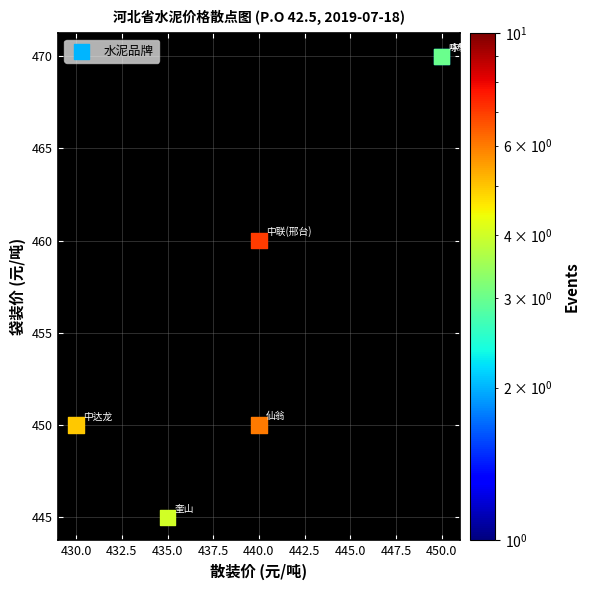

What Y value in the scatter plot is closest to 457?

460